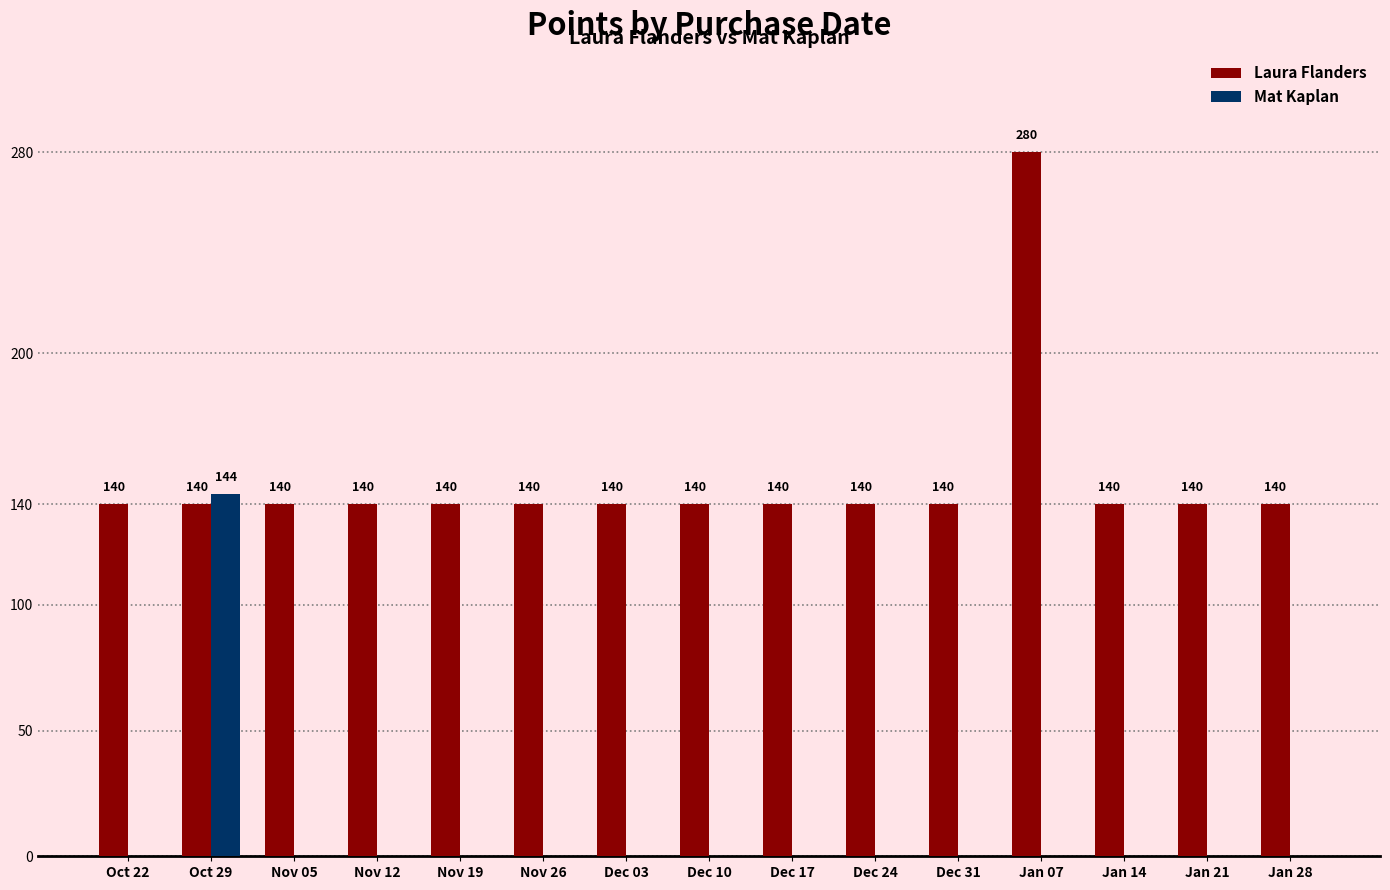

The value of Mat Kaplan at Nov 19 is -72. True or false?

False